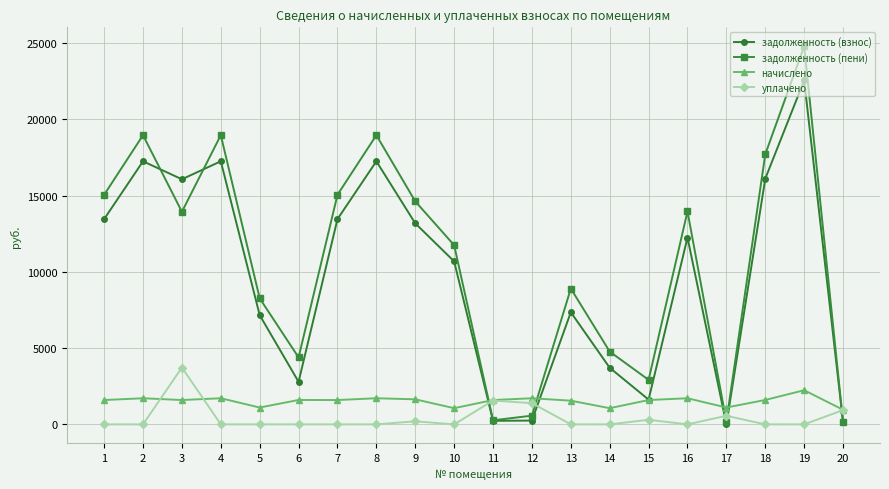

What is the difference between the maximum and minimum values in the начислено series?

1283.1